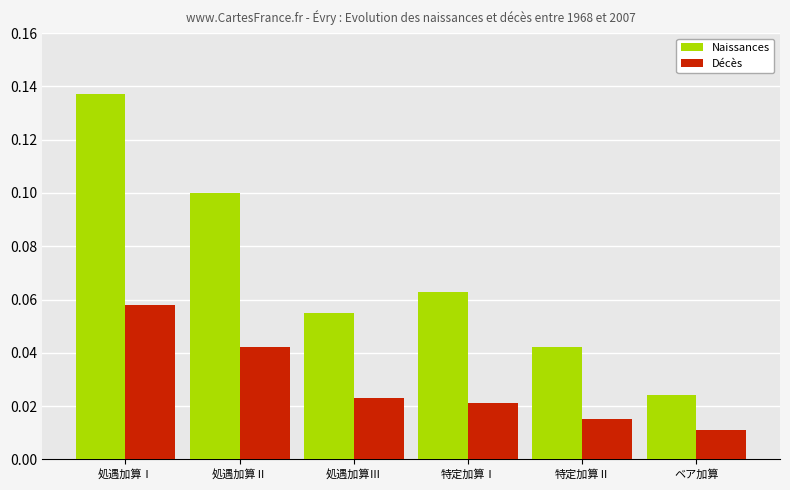

How many groups of bars are there?

6